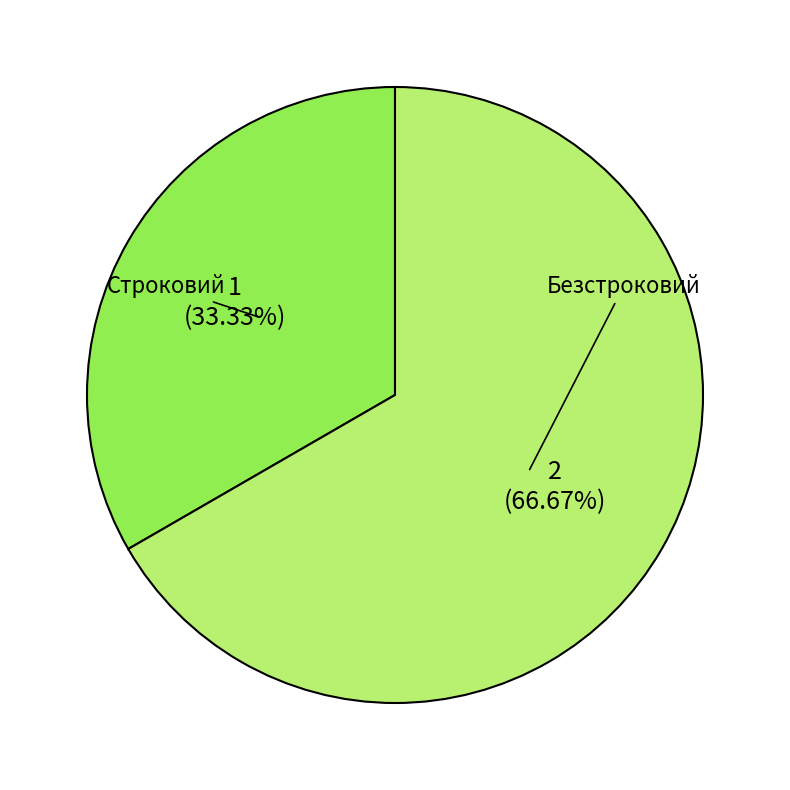

To the nearest percent, what is the difference between the largest and smallest slice percentages?

33%